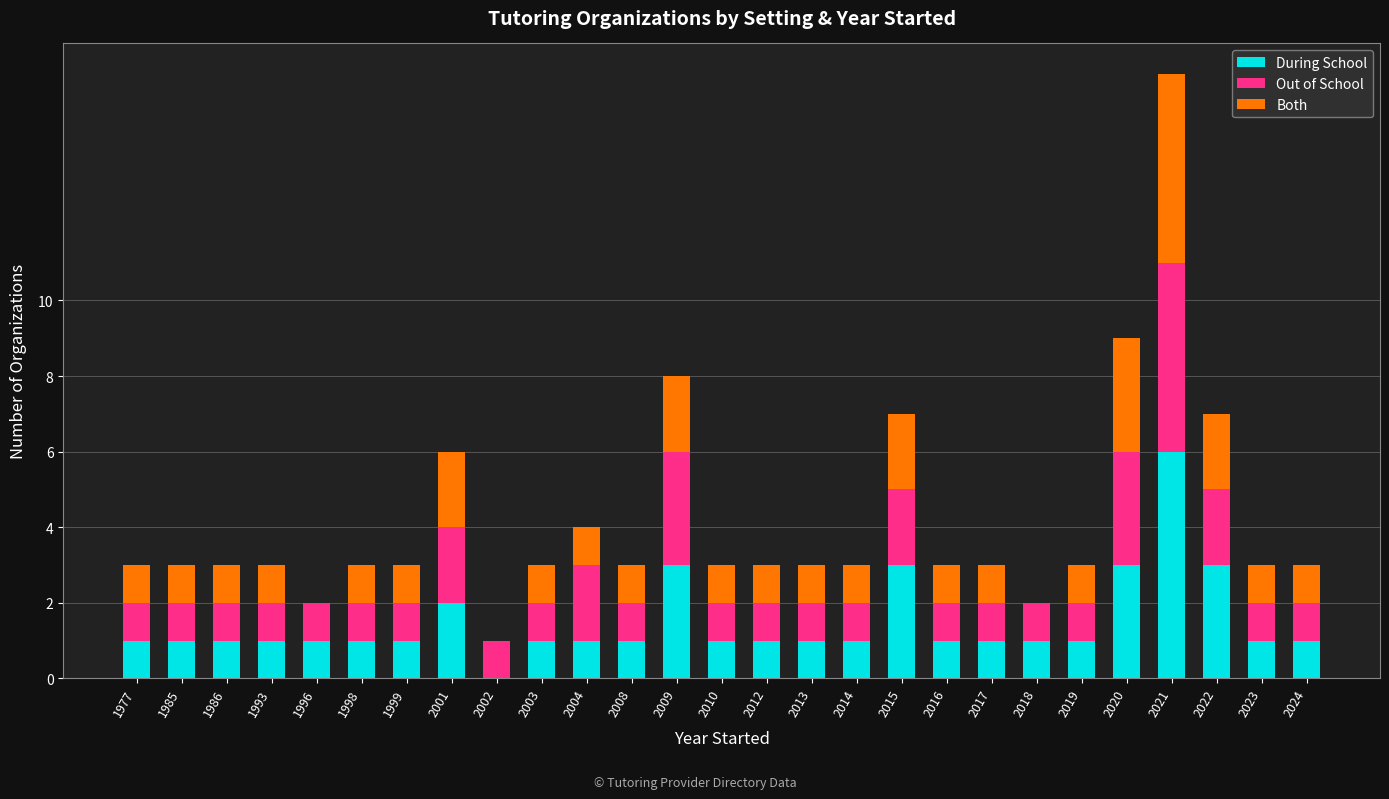

Is it true that During School equals 1 at 2013?

True